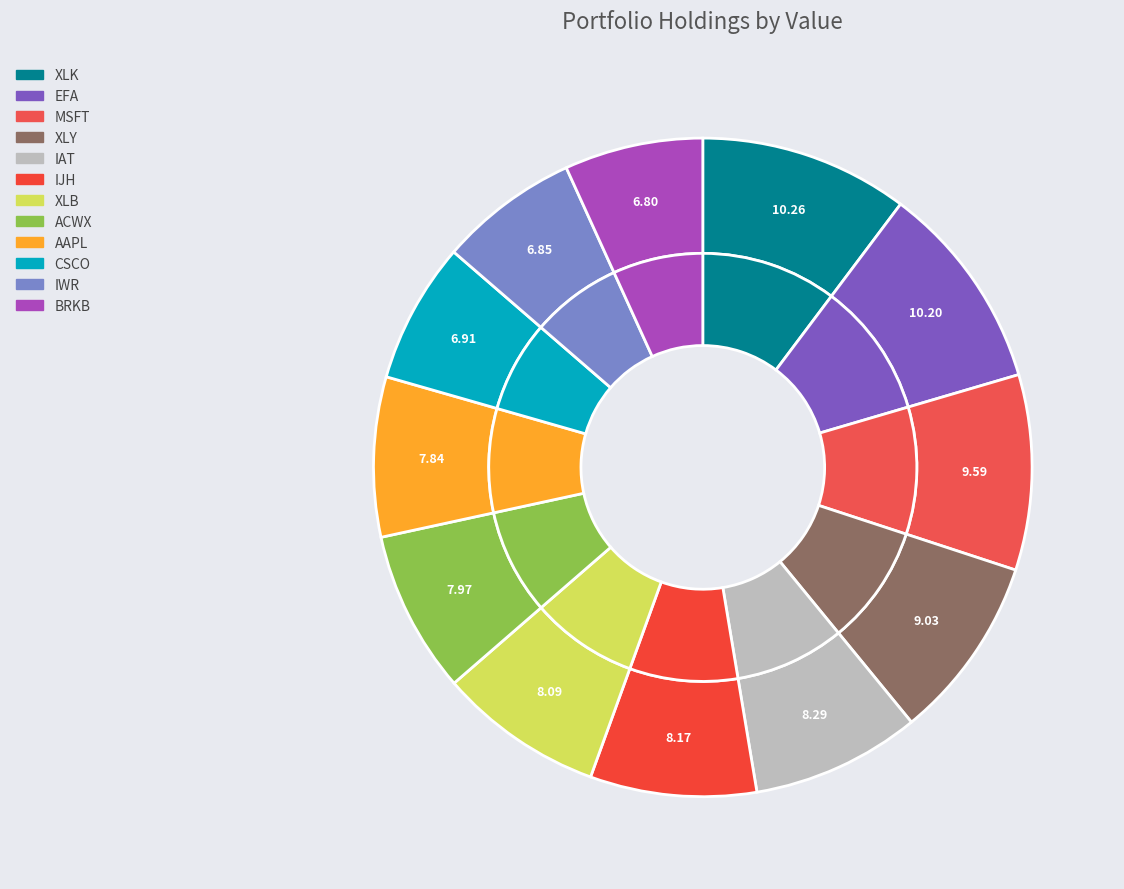

To the nearest percent, what is the combined percentage of ACWX and AAPL?

16%